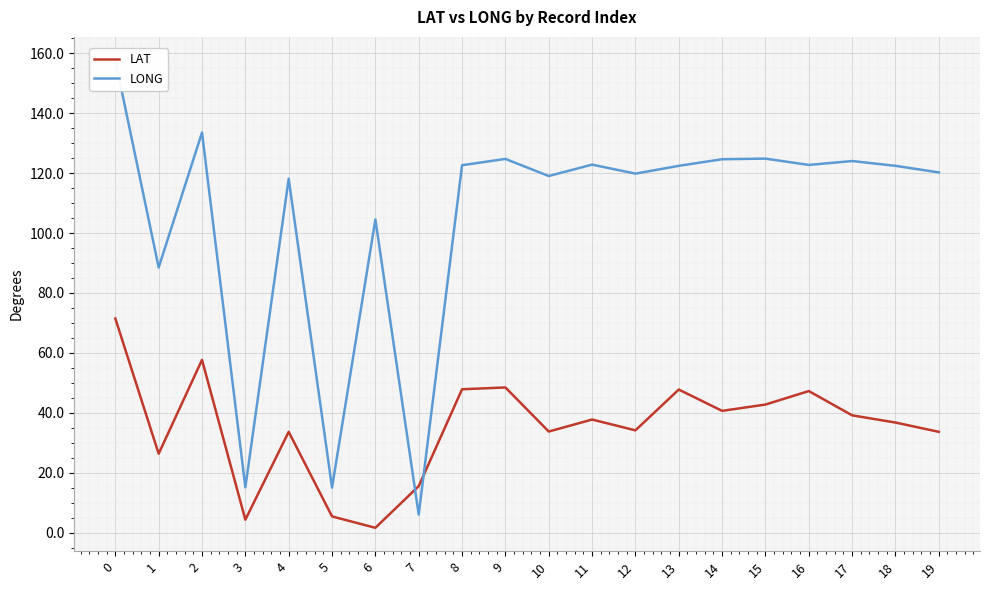

How many values in the LAT series exceed 37?

10